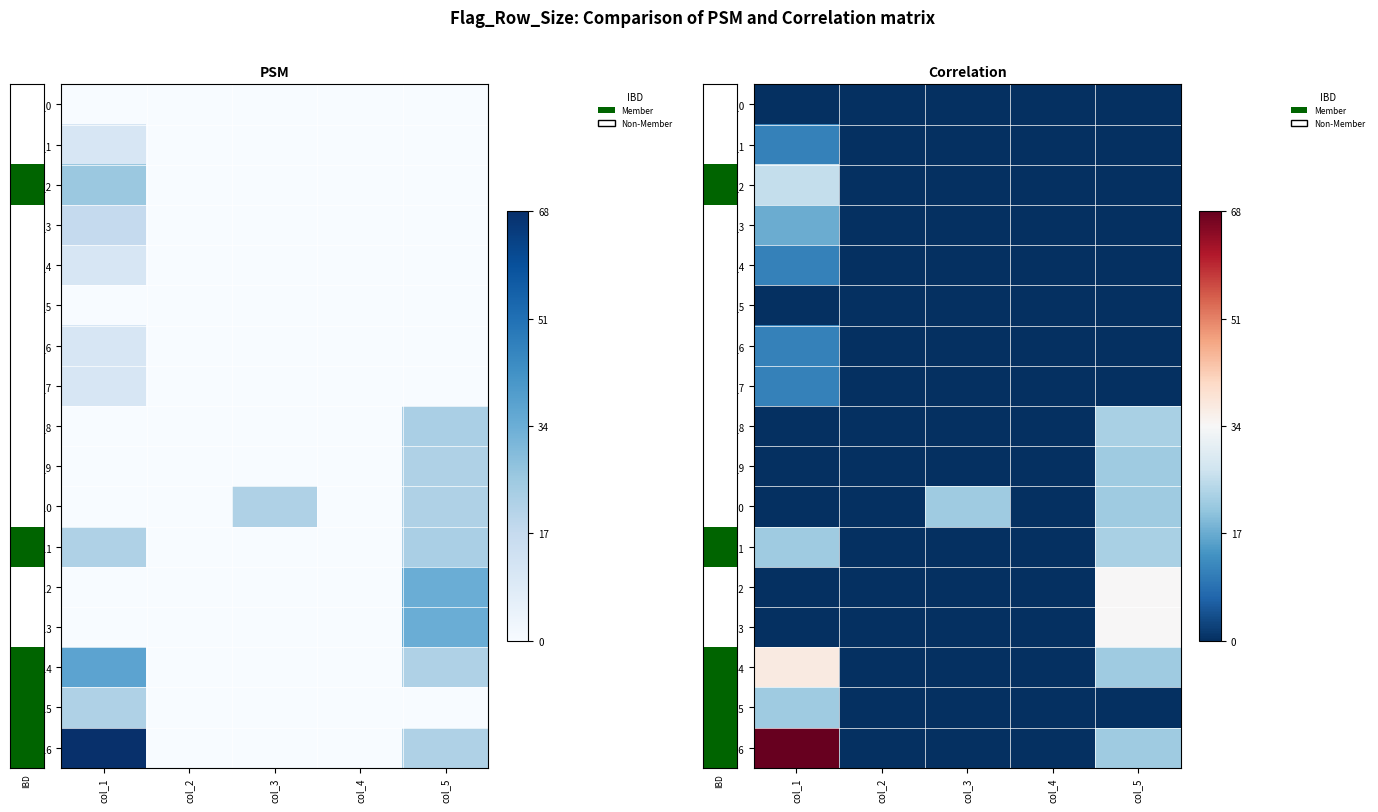

Reading left to right, what are all the values shown in this chart?

row_0: 0	0	0	0	0
row_1: 11	0	0	0	0
row_2: 26	0	0	0	0
row_3: 17	0	0	0	0
row_4: 11	0	0	0	0
row_5: 0	0	0	0	0
row_6: 11	0	0	0	0
row_7: 11	0	0	0	0
row_8: 0	0	0	0	23
row_9: 0	0	0	0	22
row_10: 0	0	22	0	22
row_11: 22	0	0	0	23
row_12: 0	0	0	0	34
row_13: 0	0	0	0	34
row_14: 37	0	0	0	22
row_15: 22	0	0	0	0
row_16: 68	0	0	0	22